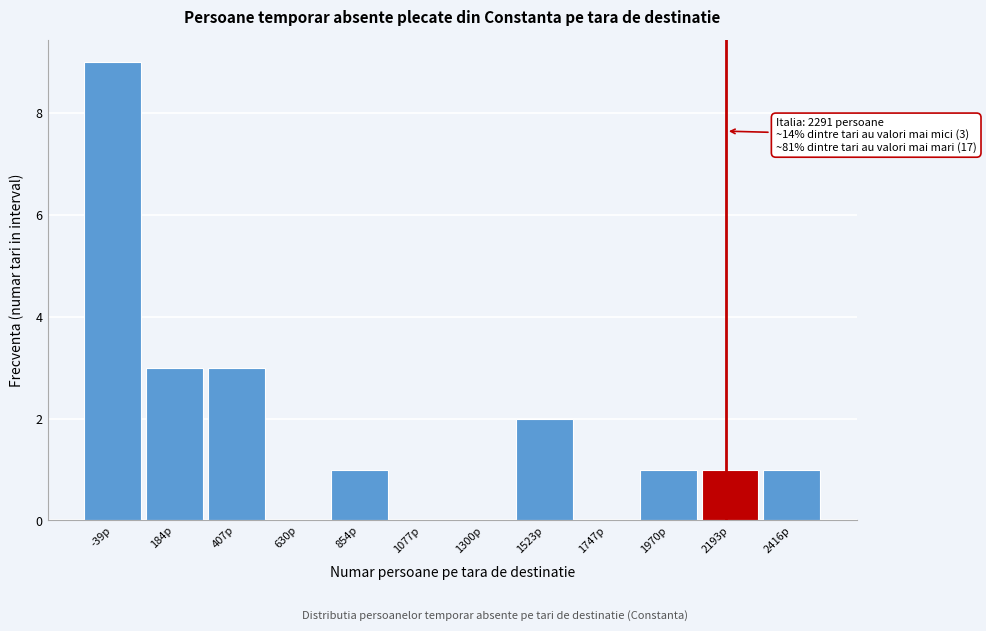

Reading left to right, list all the values displayed in this chart.

-39p=9	184p=3	407p=3	630p=0	854p=1	1077p=0	1300p=0	1523p=2	1747p=0	1970p=1	2193p=1	2416p=1